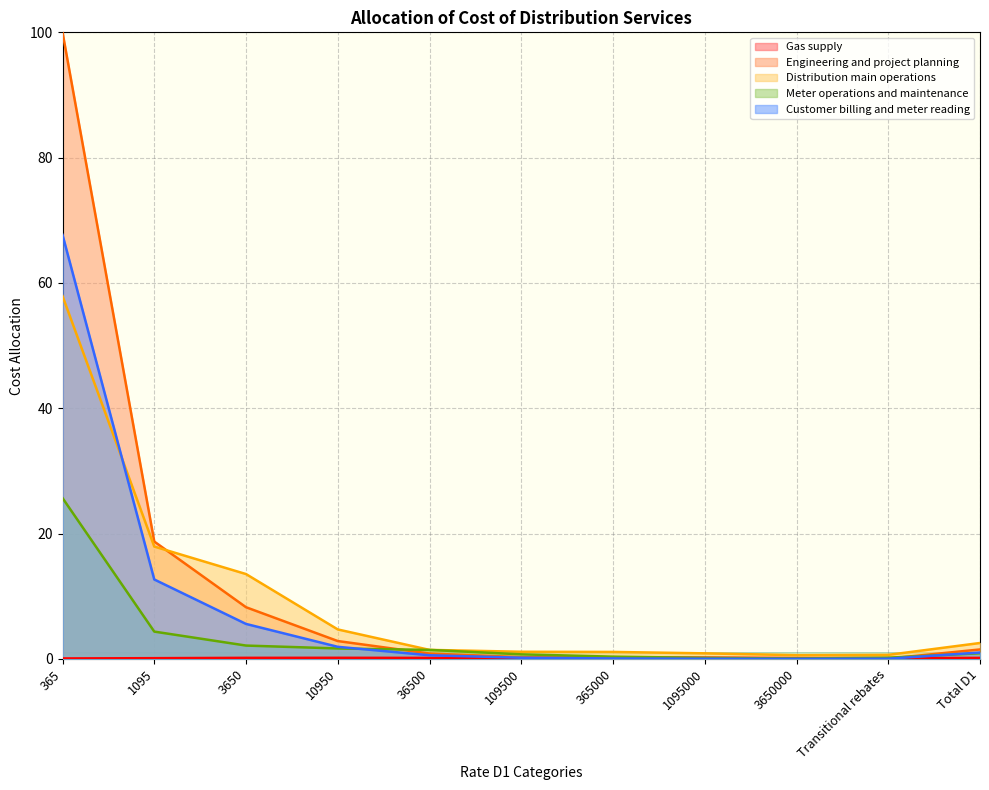

How many times do Gas supply and Engineering and project planning cross each other?

2